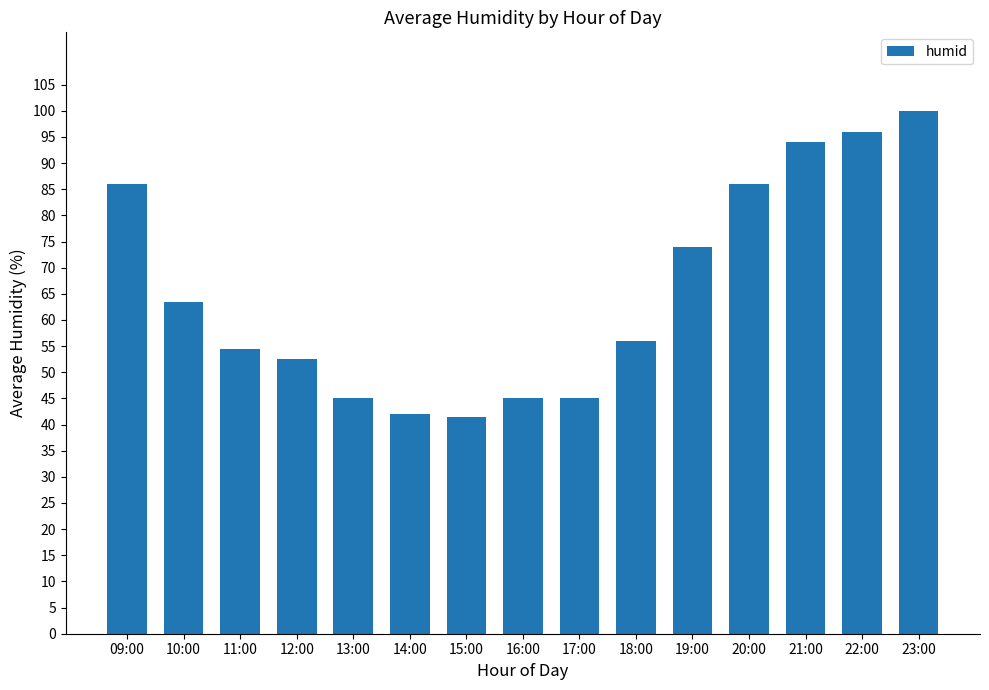

What is the difference between the values at 22:00 and 23:00?

4.0